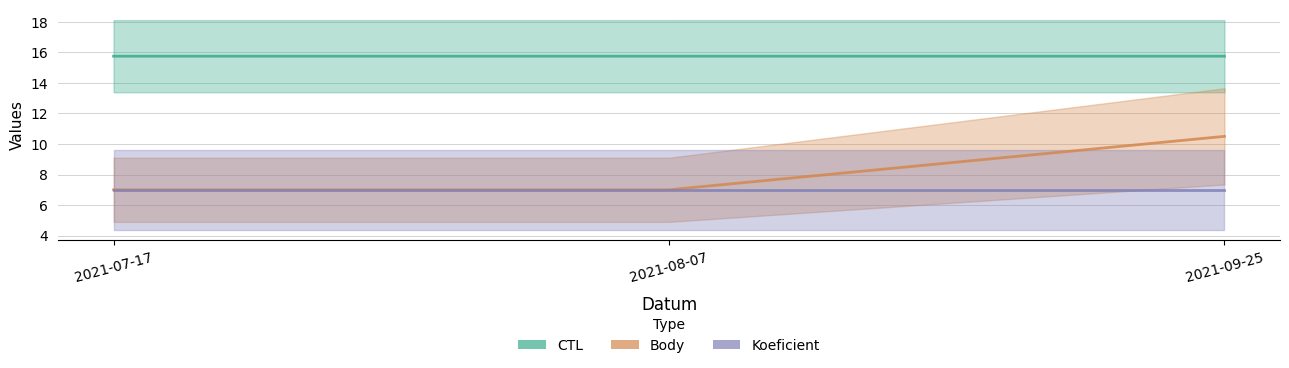

What is the value of the Koeficient point at the 3rd from the left?

7.0